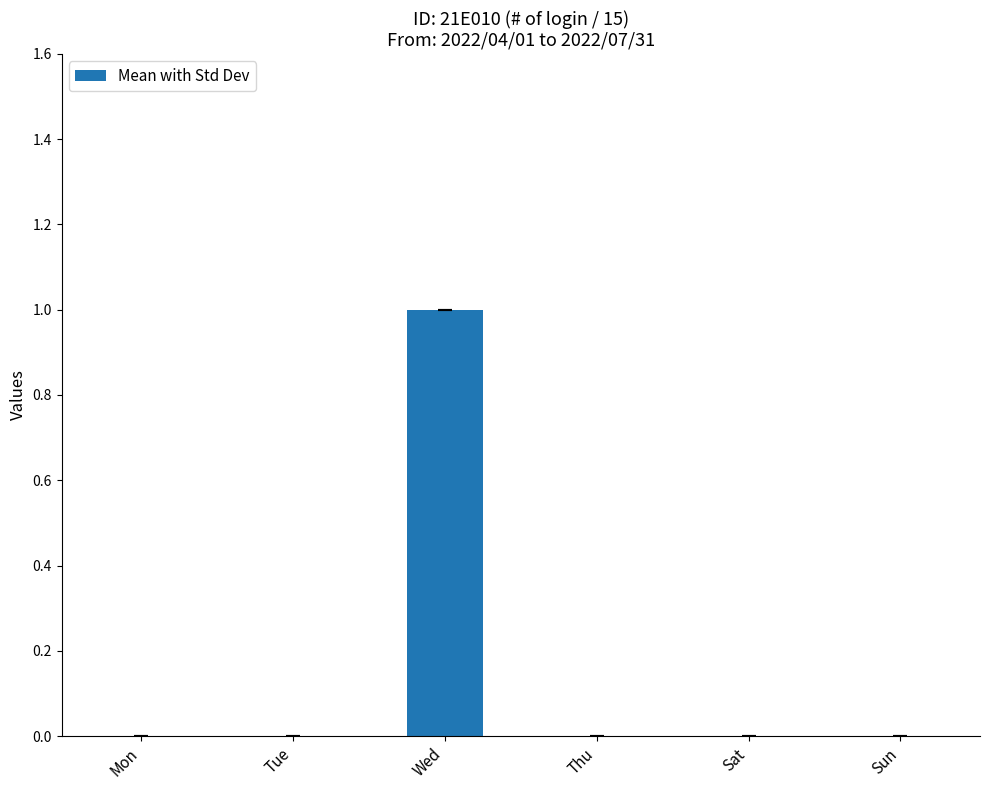

Between Wed and Mon, which is larger?

Wed